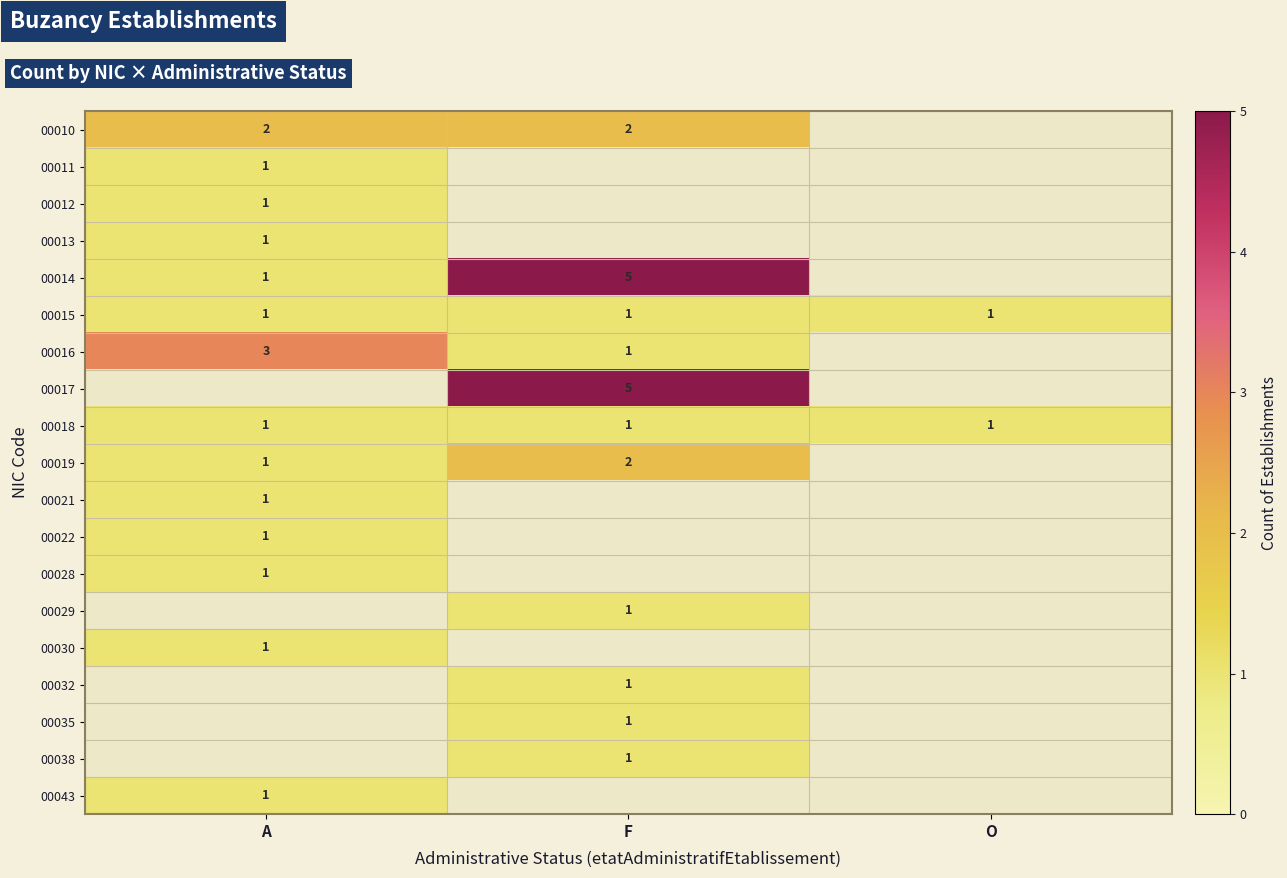

The 00019 series shows 0.8 at F. True or false?

False